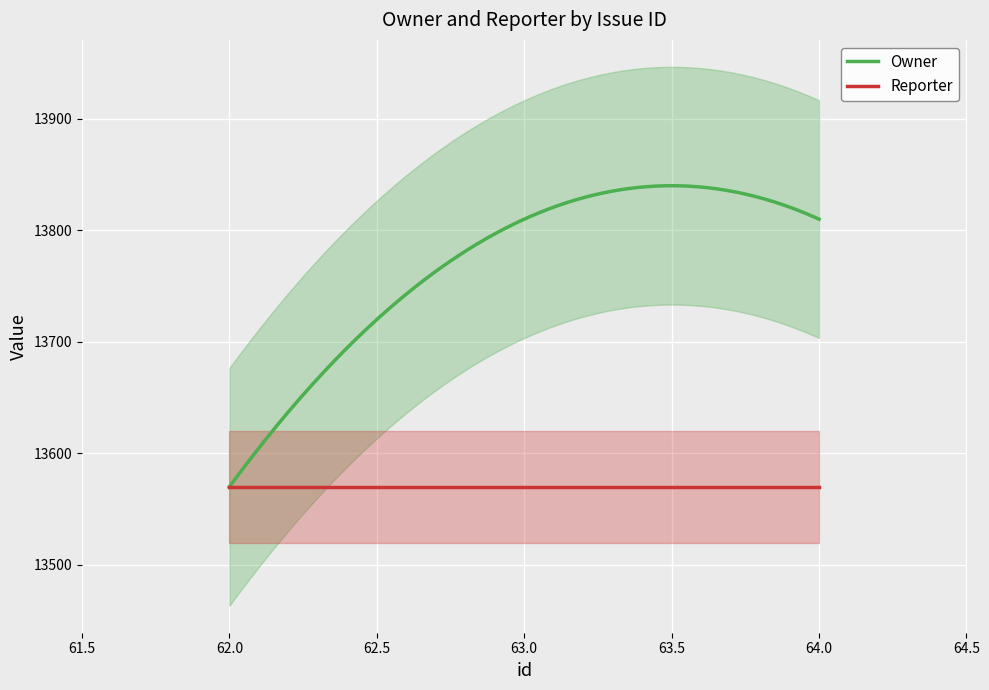

Rank the series by their maximum value, from highest to lowest.

Owner, Reporter